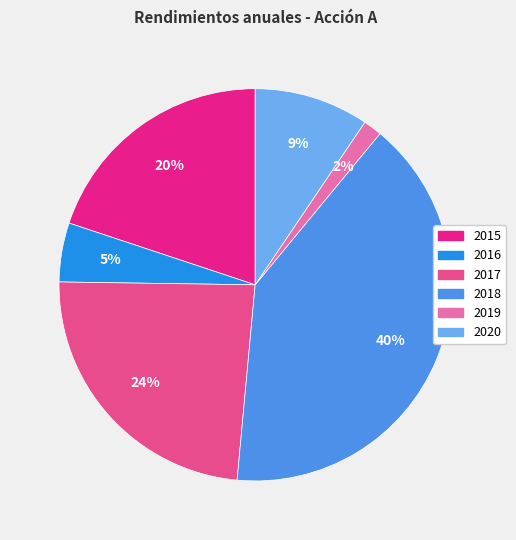

To the nearest percent, what percentage of the pie is 2018?

40%